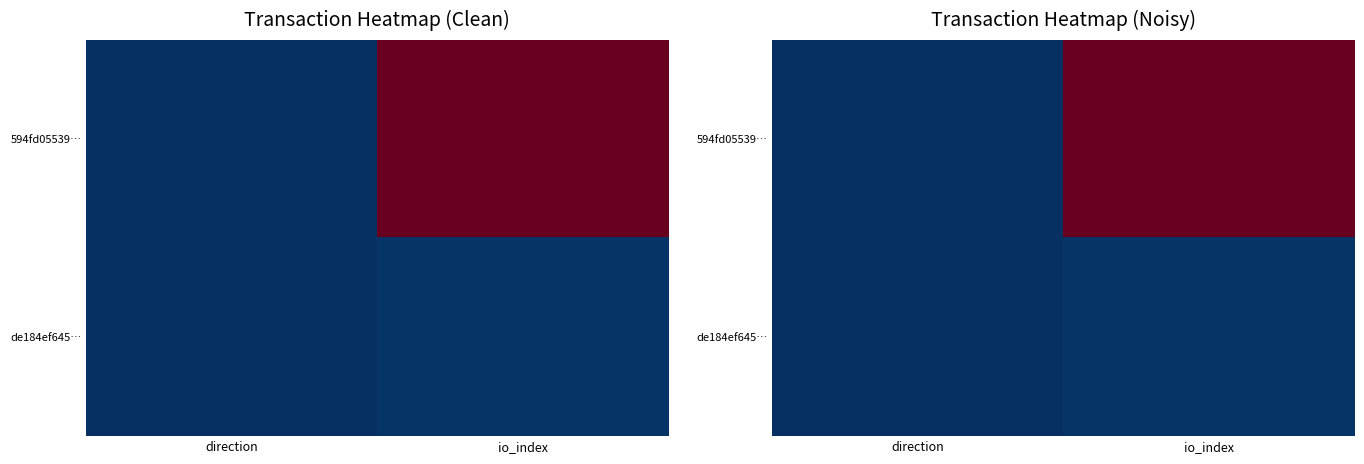

What is the difference between the 594fd05539… values at io_index and direction?

976